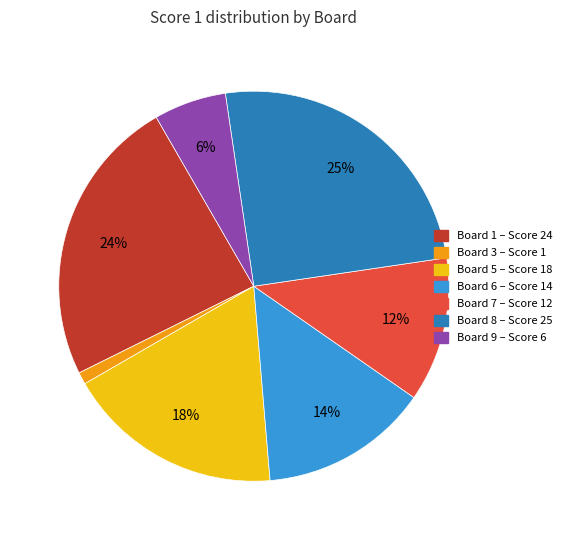

To the nearest percent, what is the difference between the largest and smallest slice percentages?

24%